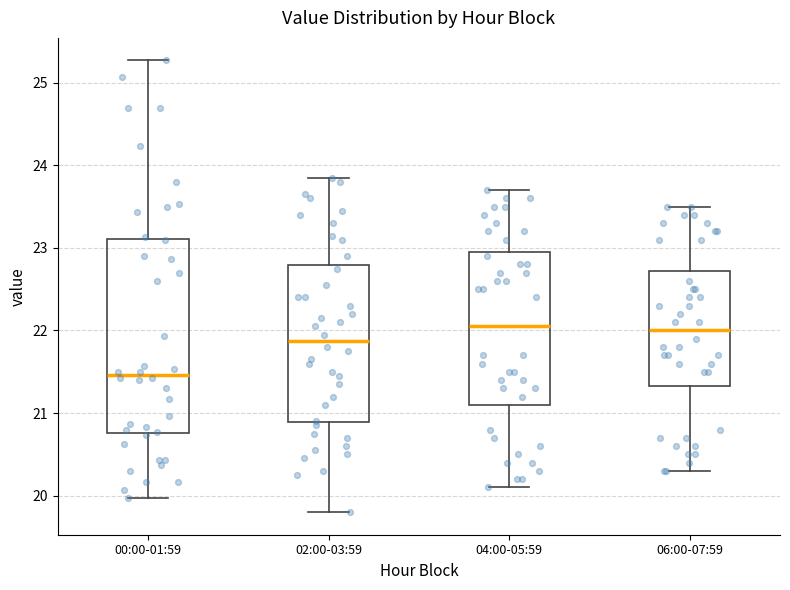

Where is the lower edge of the box for 04:00-05:59 on the y-axis? The values are not printed on the chart, so give them approximately, as read against the axis.

21.1